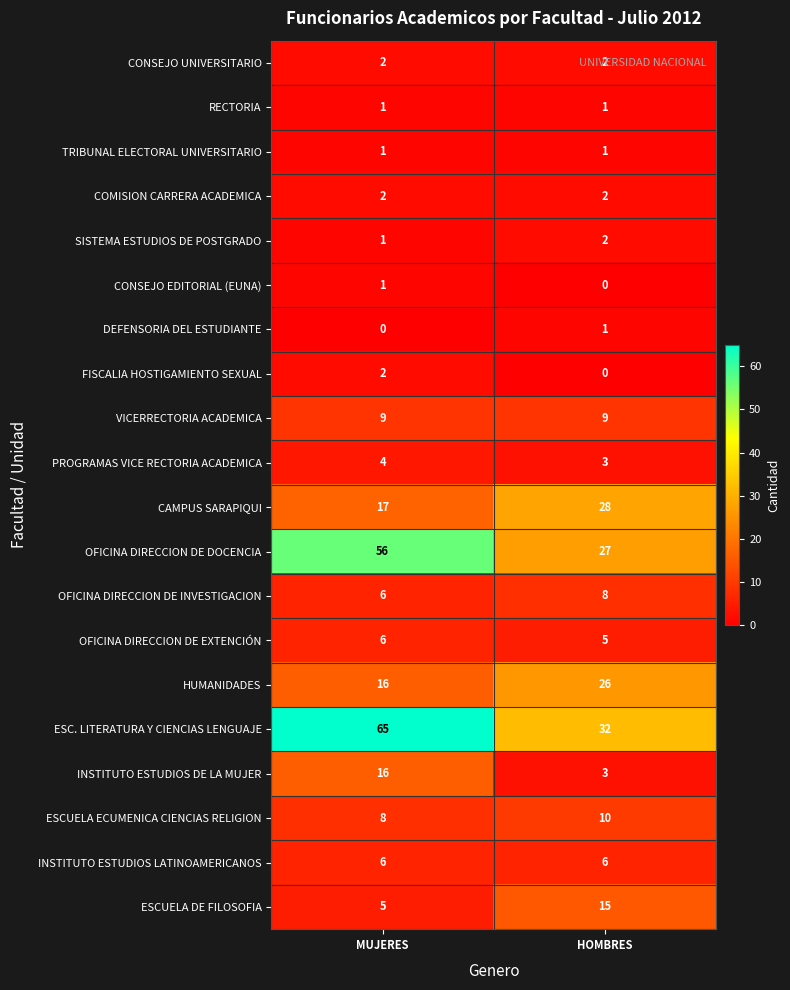

Which category has the highest value in the ESCUELA DE FILOSOFIA series?

HOMBRES